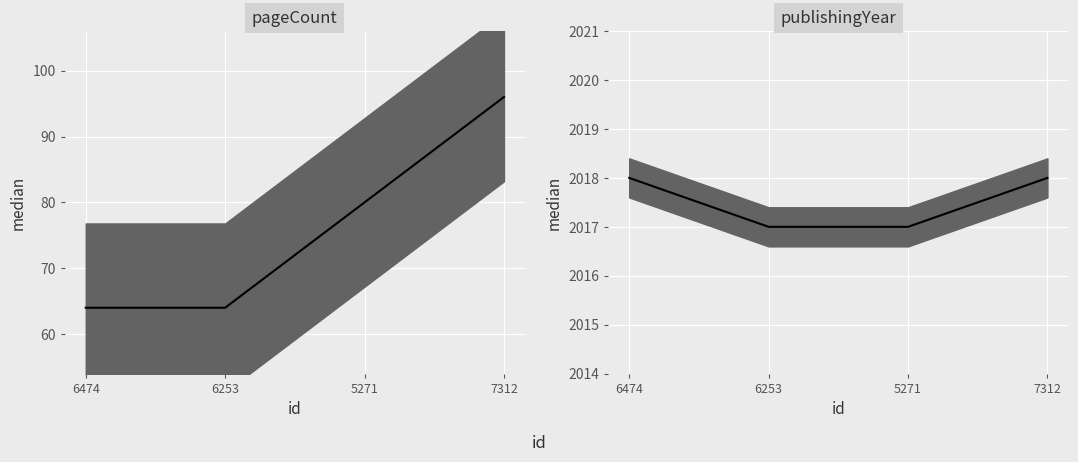

At which label does pageCount reach its minimum?

6474